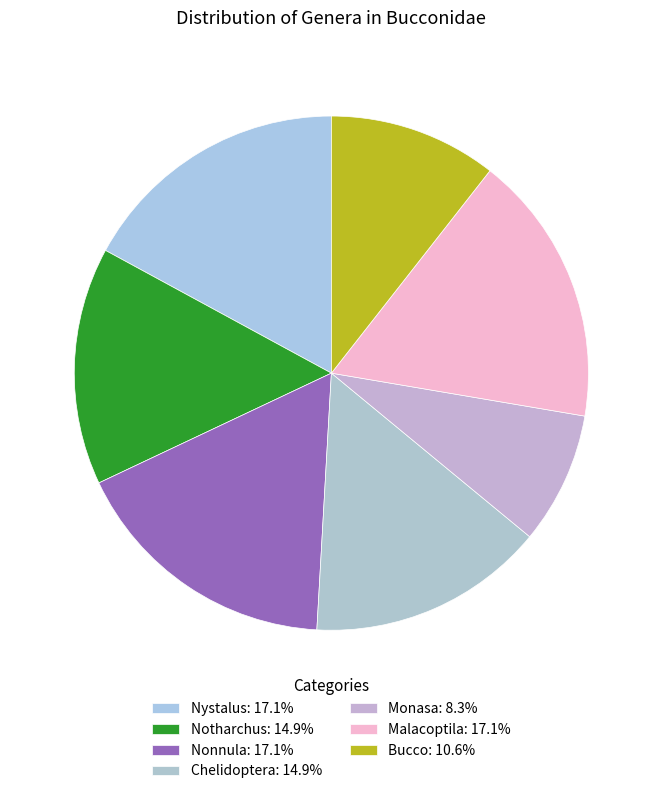

Does Nonnula represent more than half of the total?

No